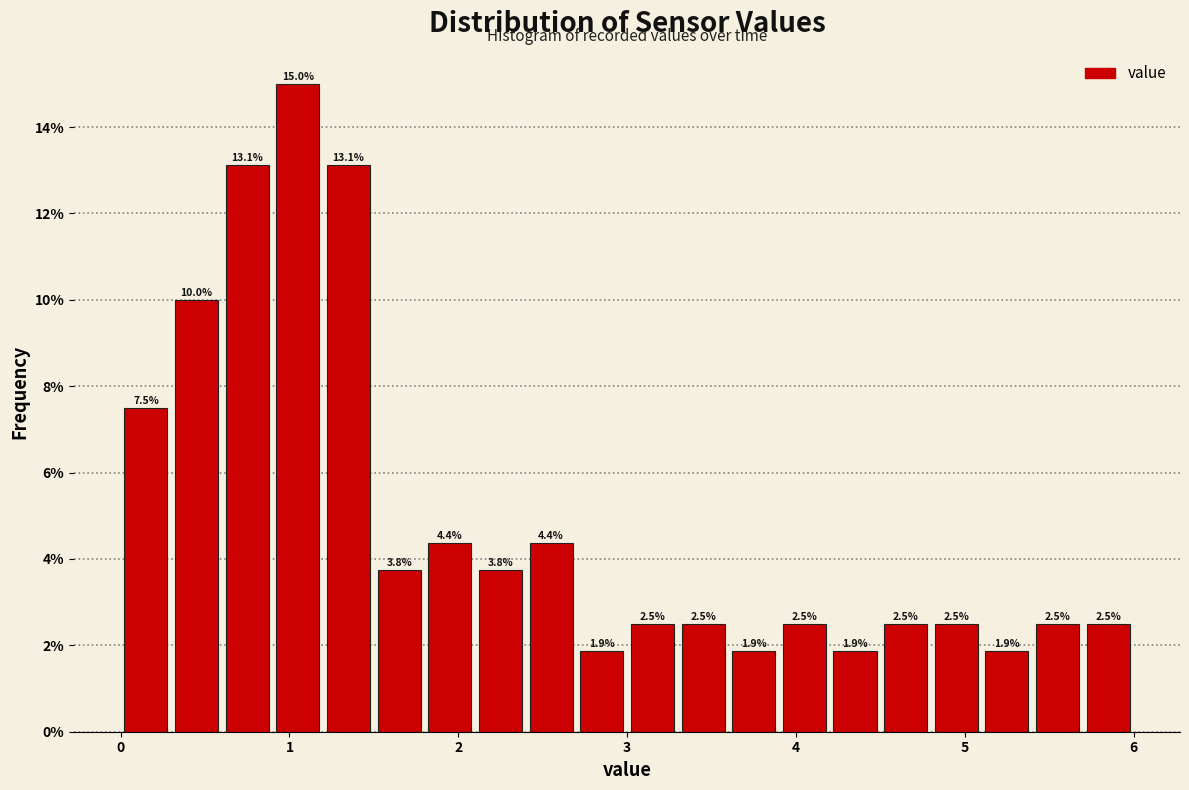

Read against the x-axis, roughly where is the centre of the tallest bar?

1.1